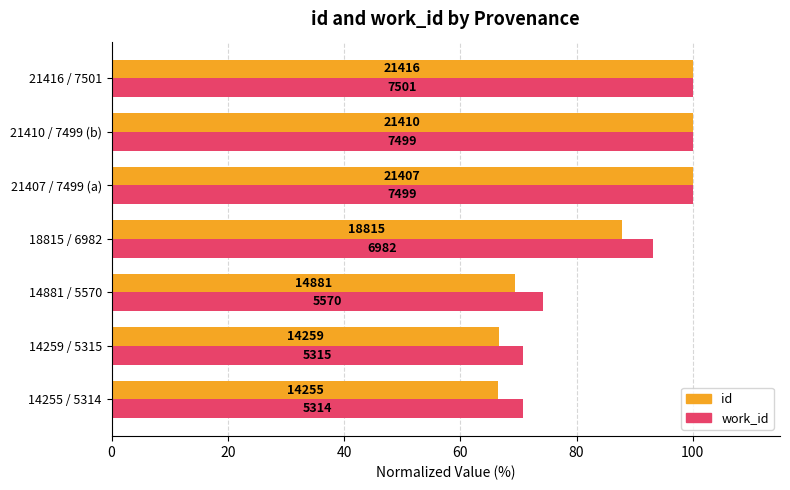

What are all the series names shown in the legend?

id, work_id